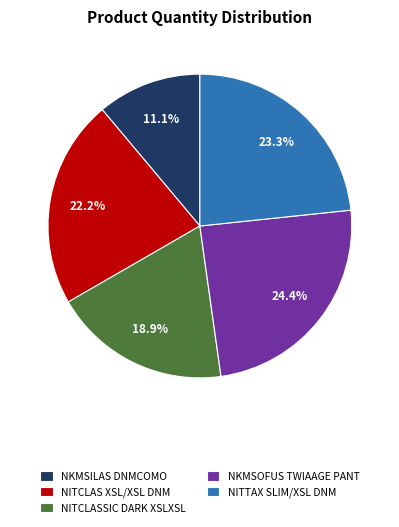

To the nearest percent, what is the average slice percentage?

20%